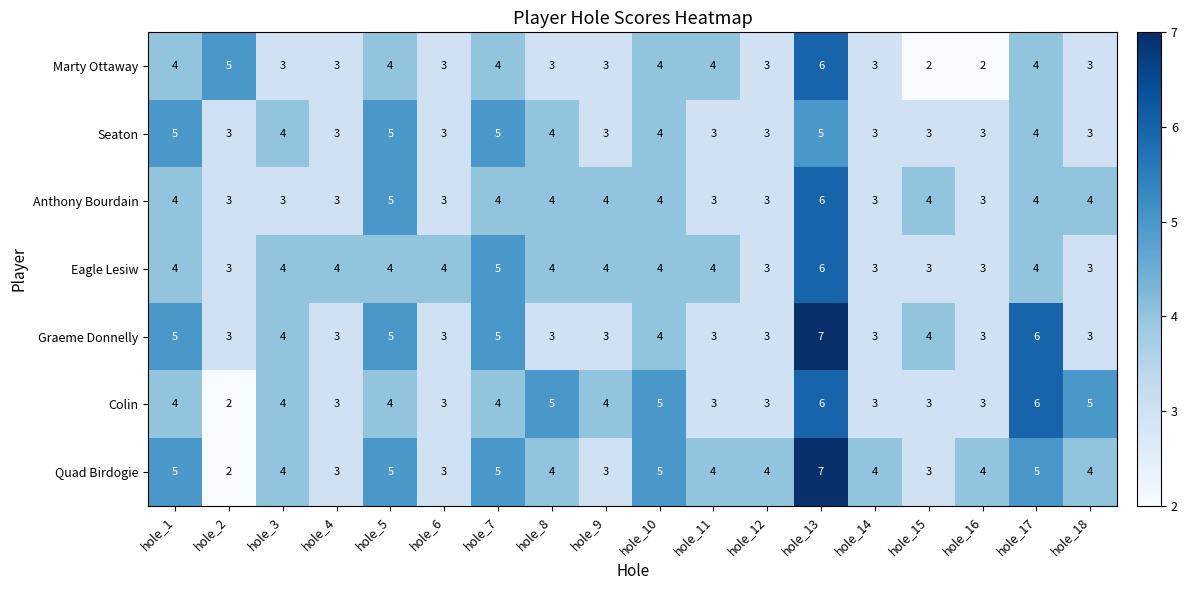

Where does the Marty Ottaway series first go above 3?

hole_1